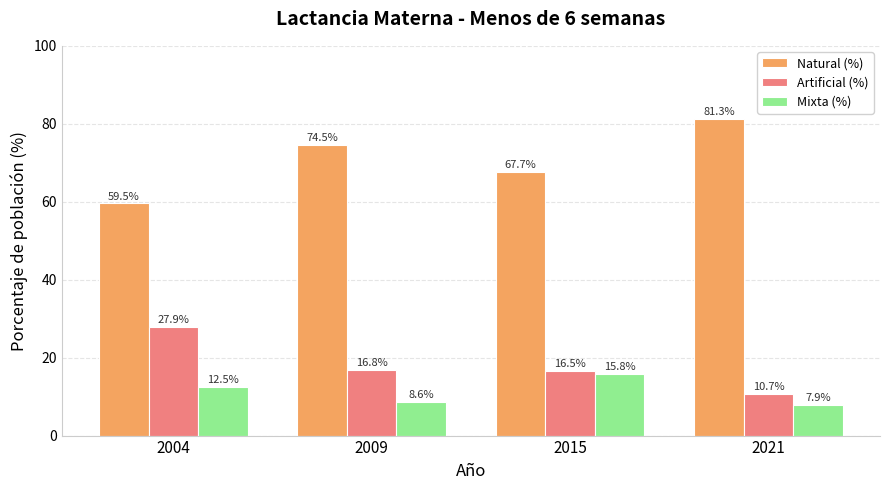

List the labels in order of Natural (%) value, smallest first.

2004, 2015, 2009, 2021